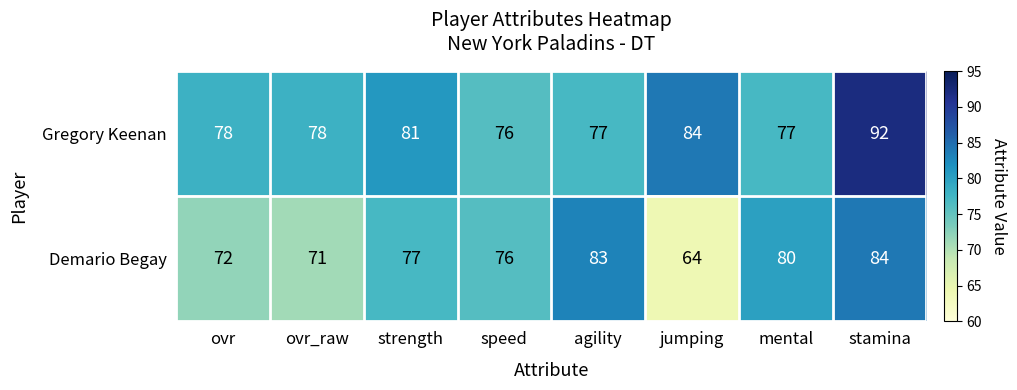

Which series has the largest total across all categories?

Gregory Keenan